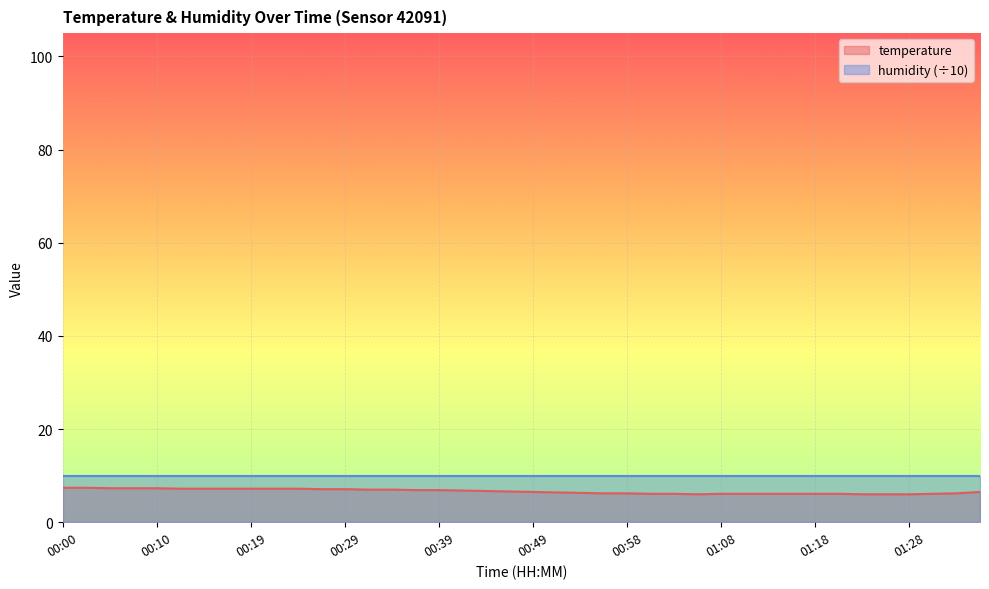

How many data points are above 6?

36